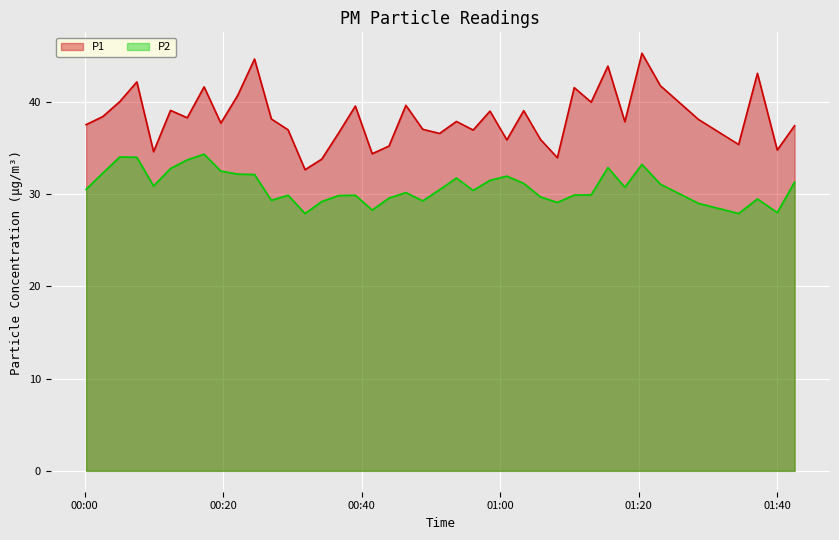

Which series has the widest spread of values?

P1